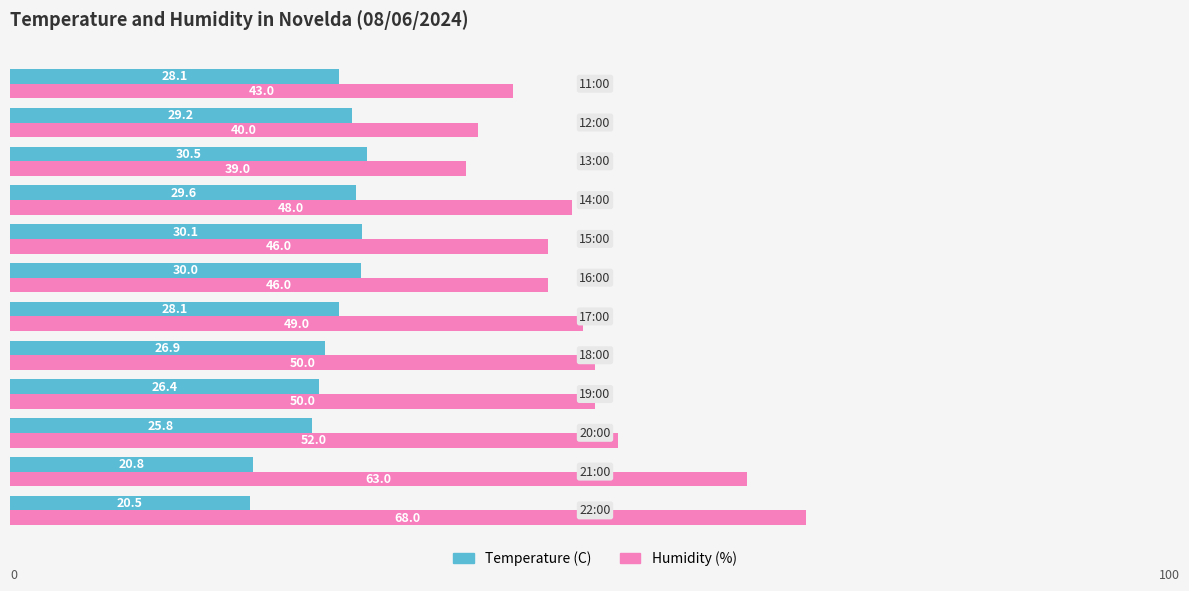

What are all the series names shown in the legend?

Temperature (C), Humidity (%)